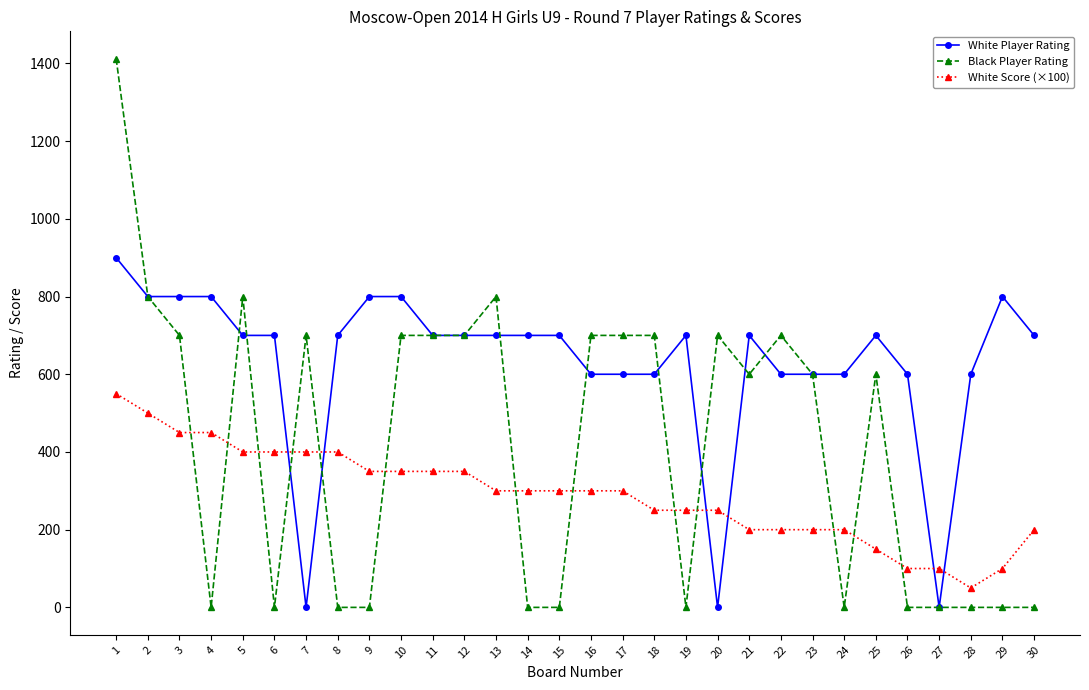

What is the difference between the second highest and second lowest values in the White Score (×100) series?

400